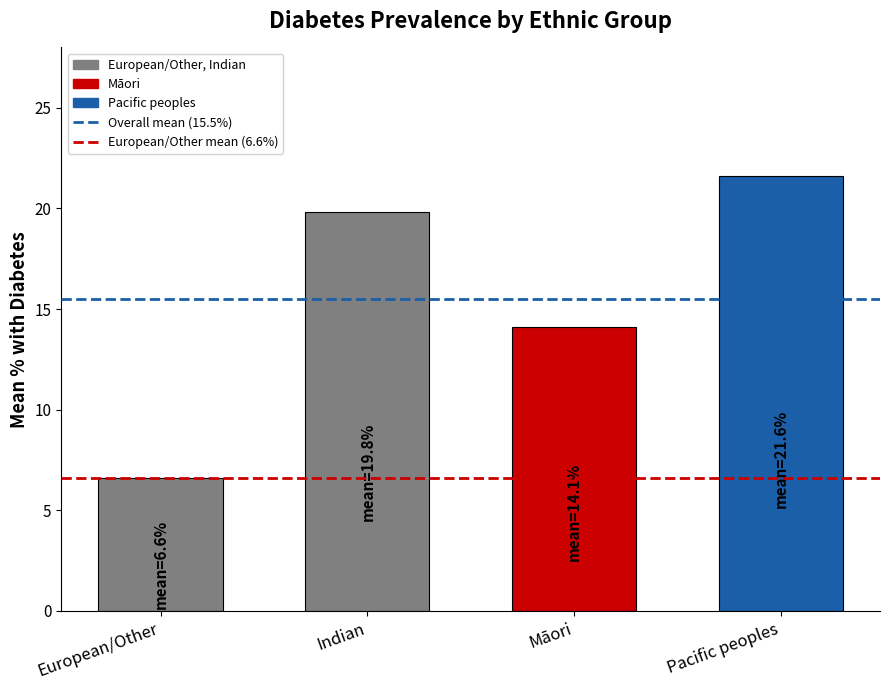

What is the greatest value displayed?

21.6